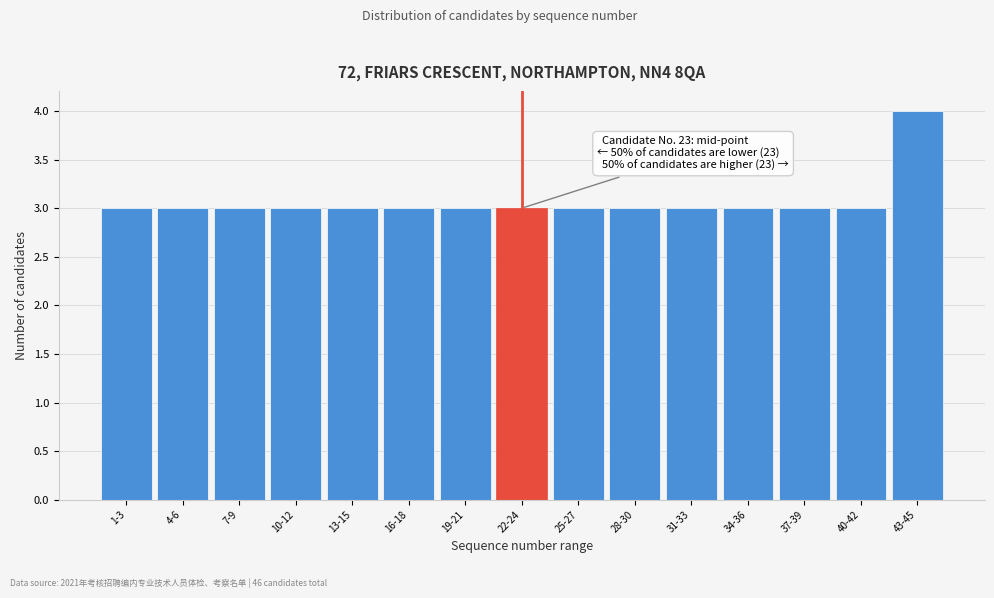

Reading left to right, list all the values displayed in this chart.

3	3	3	3	3	3	3	3	3	3	3	3	3	3	4